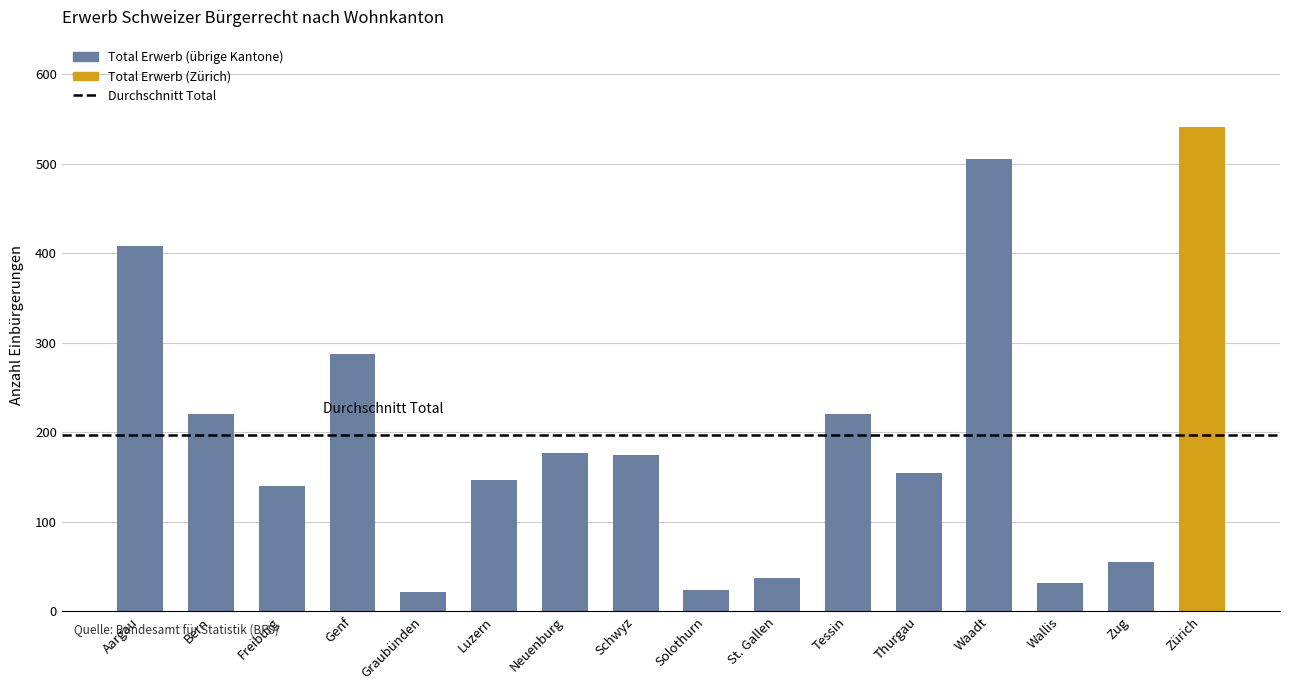

What is the label of the 13th bar from the left?

Waadt